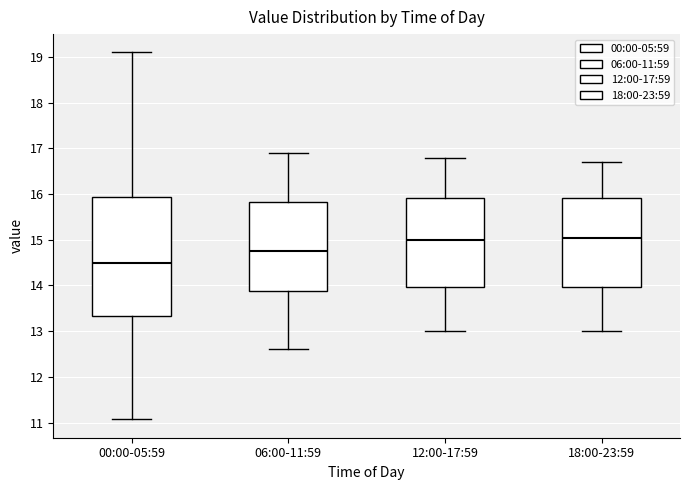

Where does the upper whisker of the box for 12:00-17:59 end on the y-axis? The values are not printed on the chart, so give them approximately, as read against the axis.

16.8